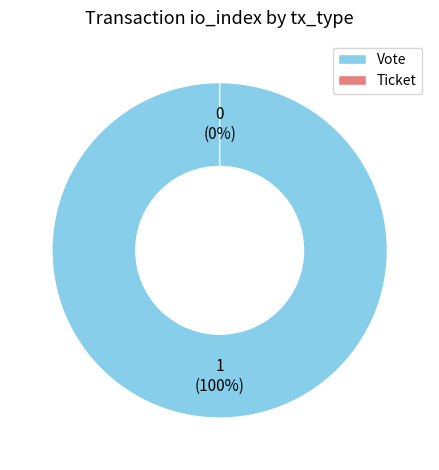

How many segments does this pie chart have?

2